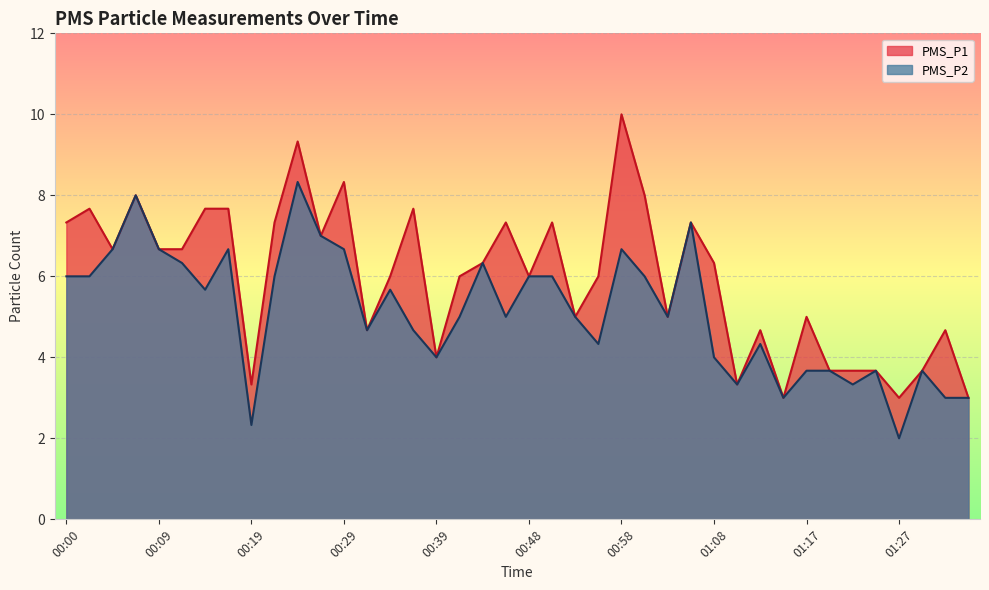

At which category does PMS_P2 reach its first local peak?

00:07